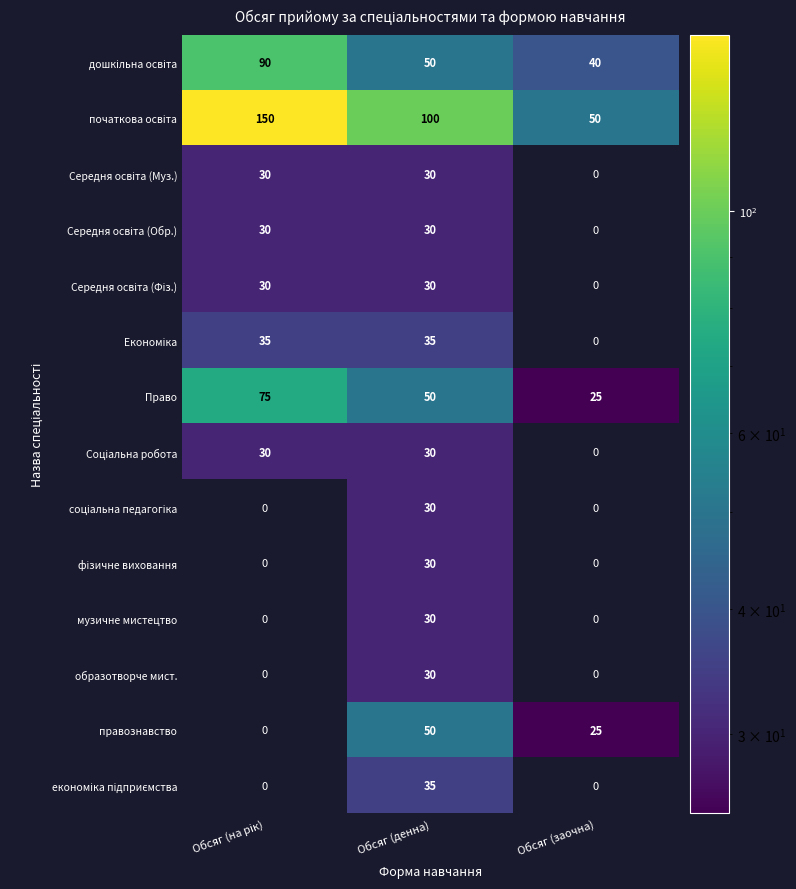

True or false: Право has a value of 50 at Обсяг (денна).

True